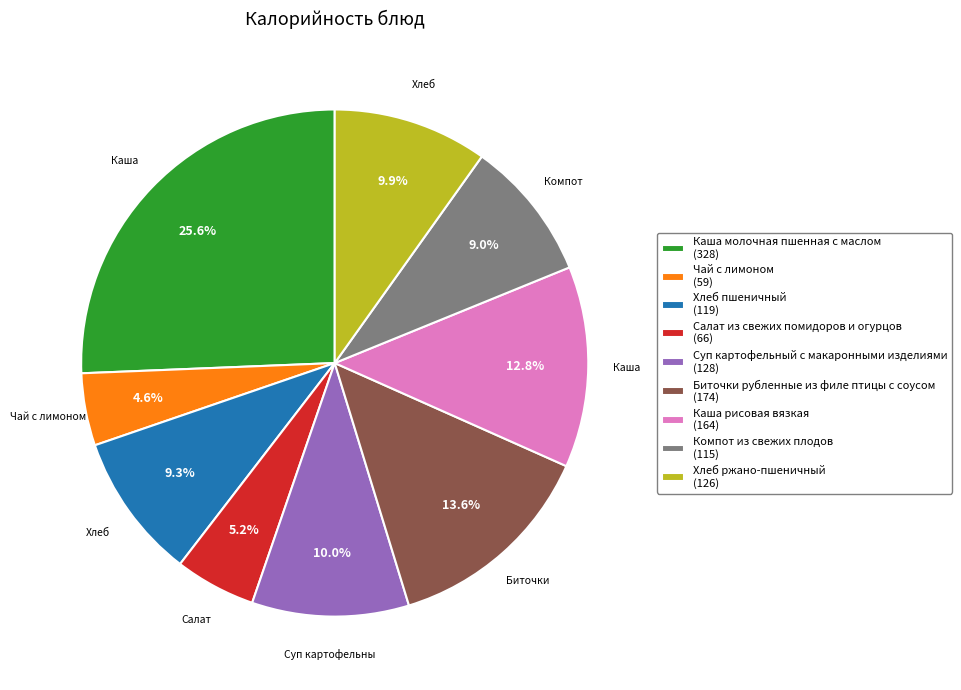

Does any single category account for the majority?

No